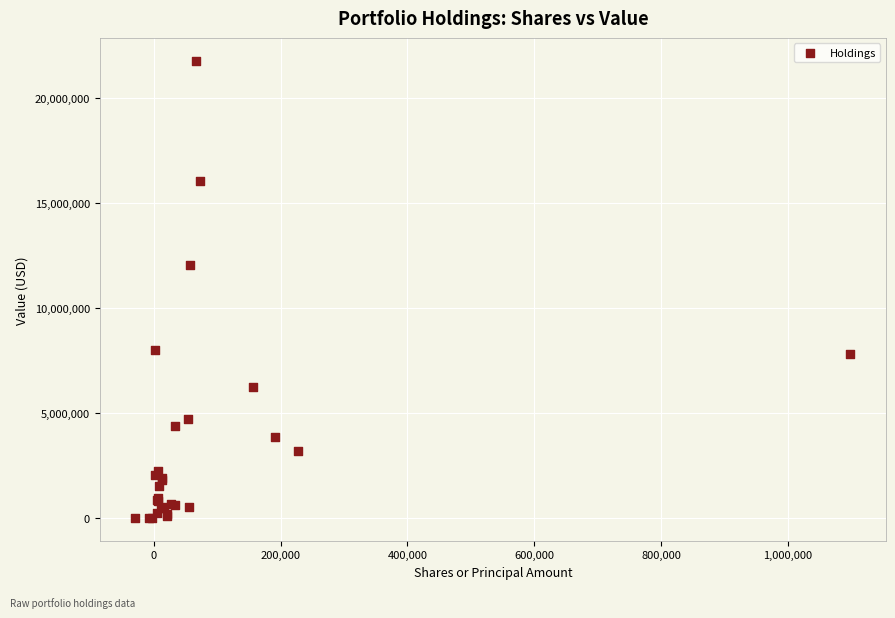

What Y value in the scatter plot is closest to 10893000?

12059000